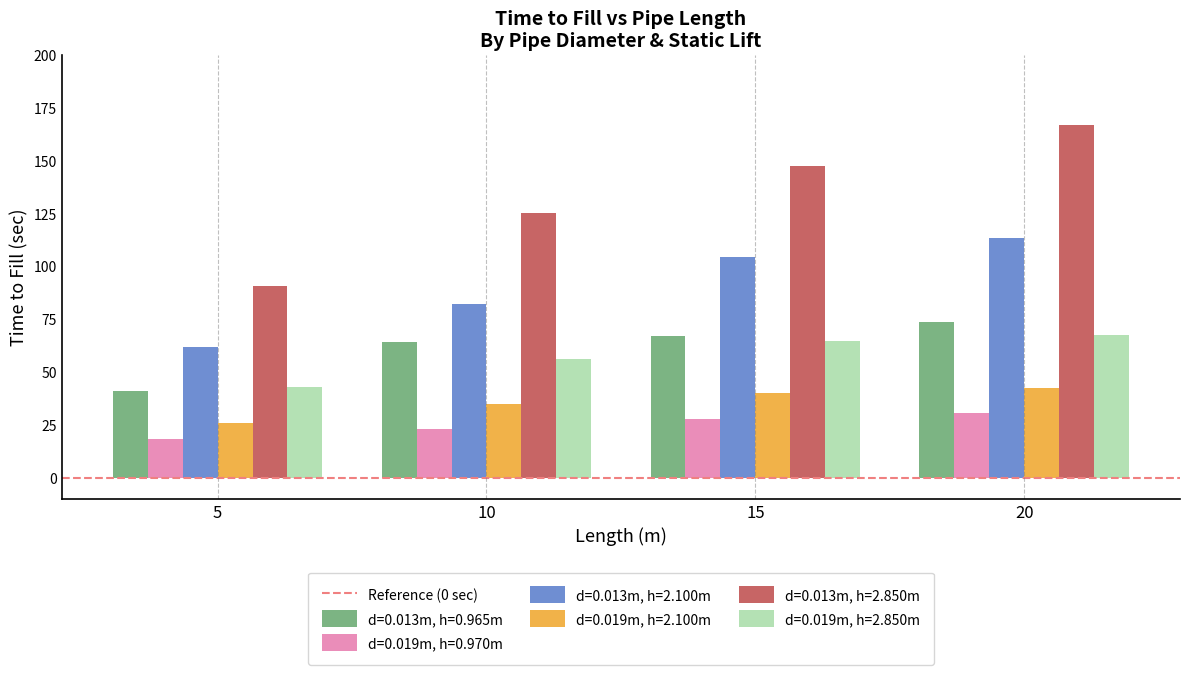

List the labels in order of d=0.013m, h=2.850m value, smallest first.

5, 10, 15, 20